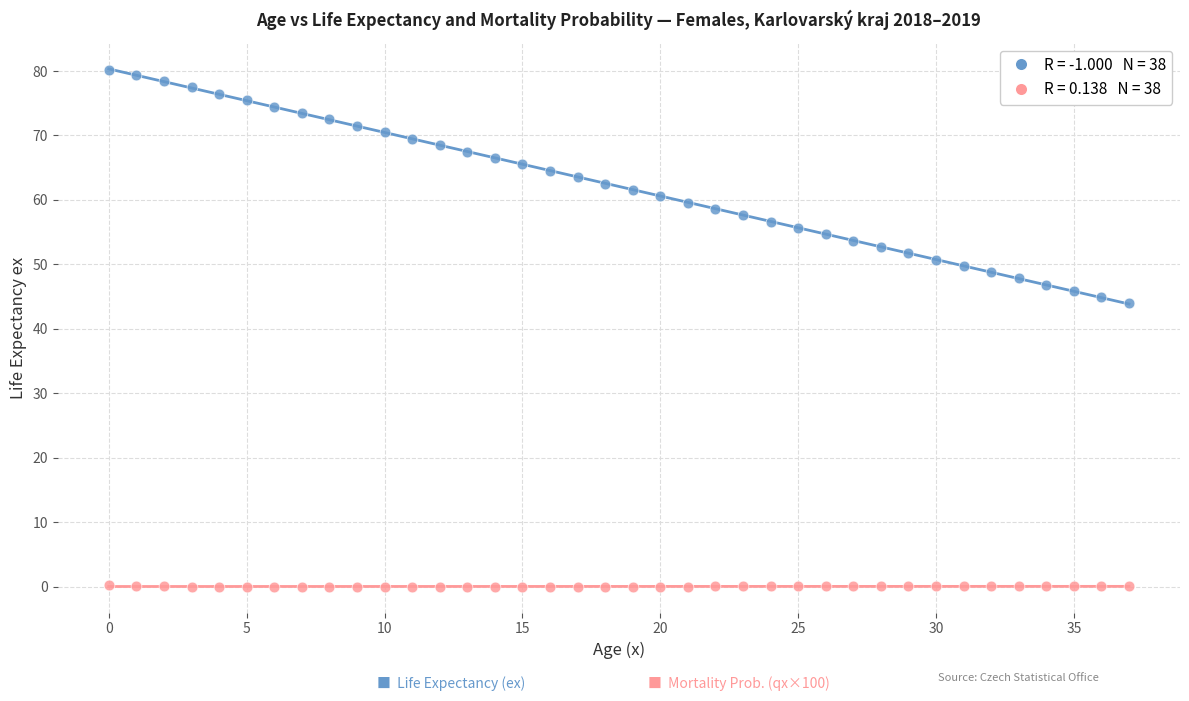

Across all data points, what is the range of Y values (max minus min)?

80.2